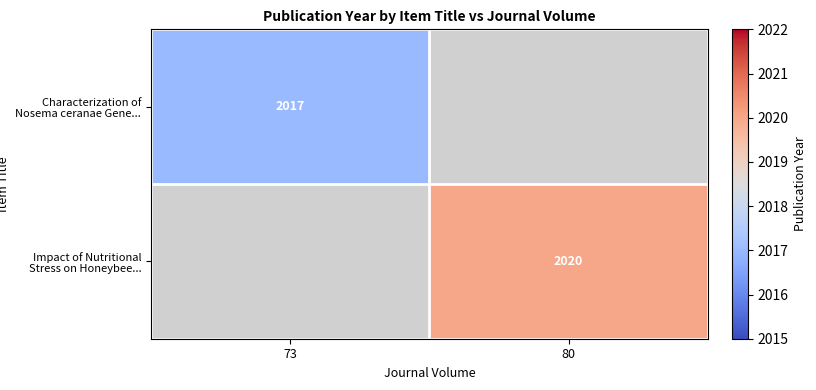

Is it true that Impact of Nutritional Stress on Honeybee... equals 3136 at 80?

False